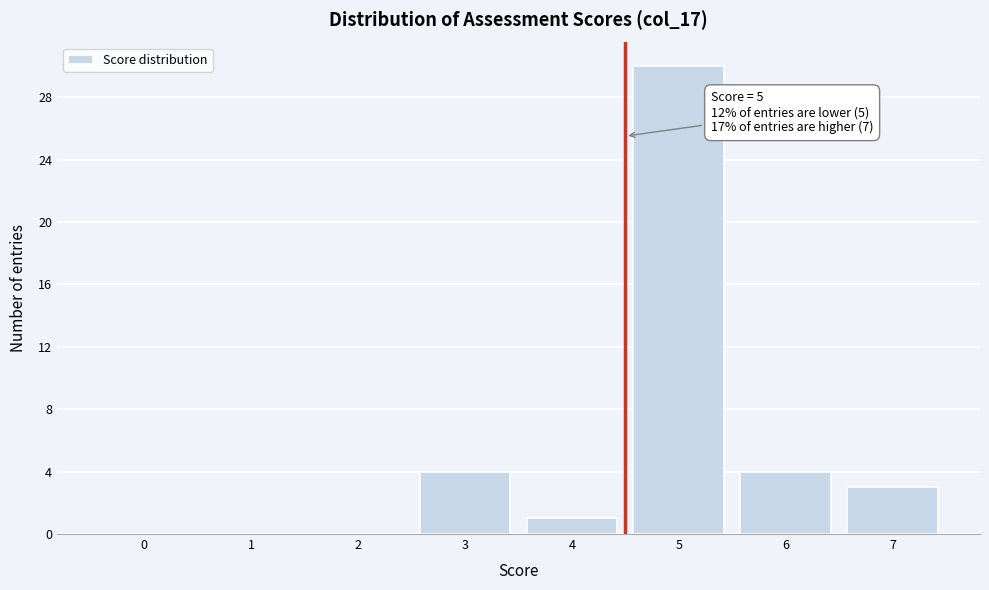

Reading right to left, what are all the values shown in this chart?

7=3	6=4	5=30	4=1	3=4	2=0	1=0	0=0